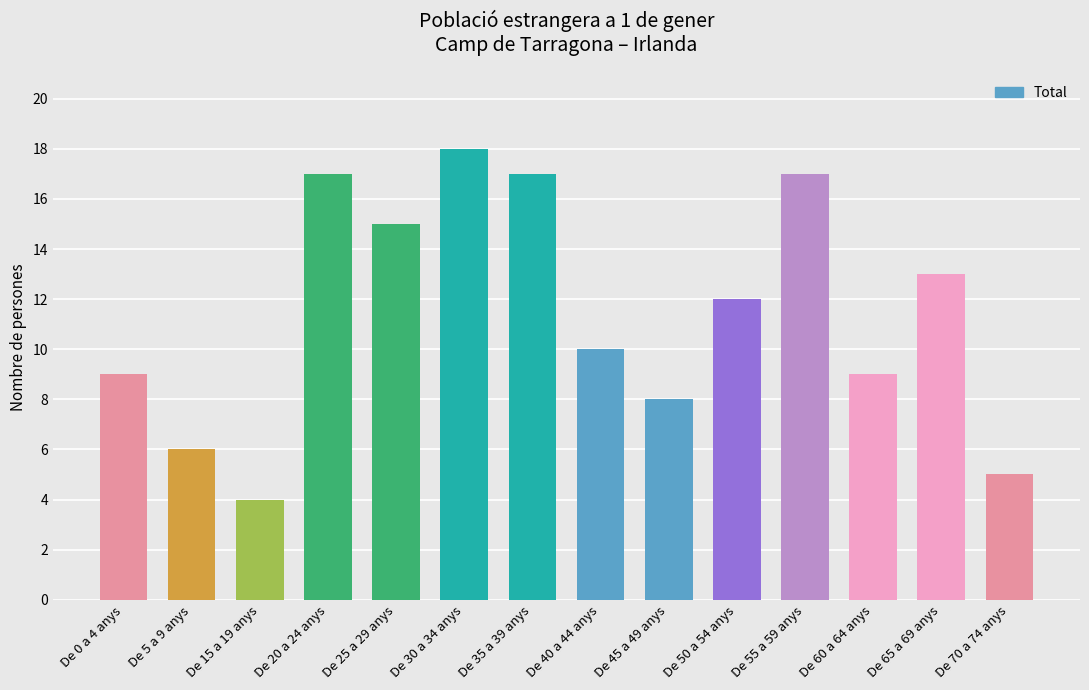

What is the minimum value shown in the chart?

4